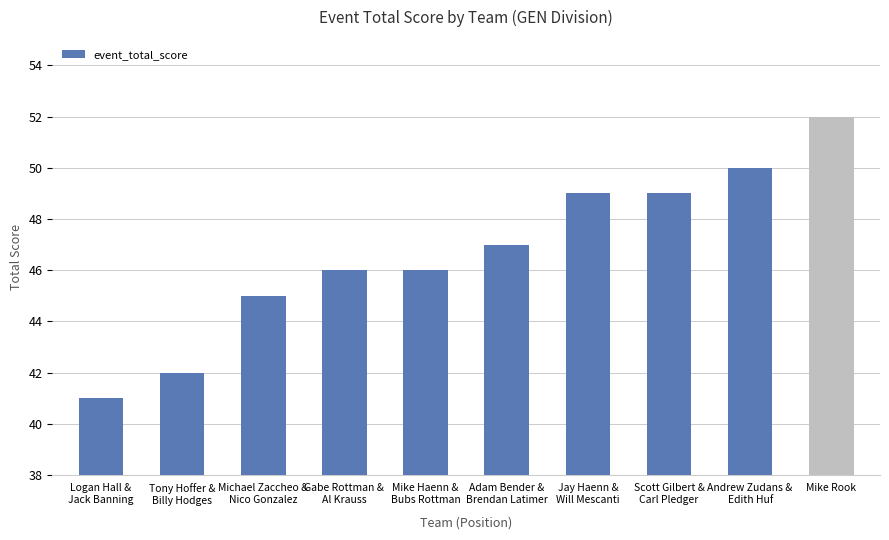

Which has a higher value, Logan Hall &
Jack Banning or Adam Bender &
Brendan Latimer?

Adam Bender &
Brendan Latimer